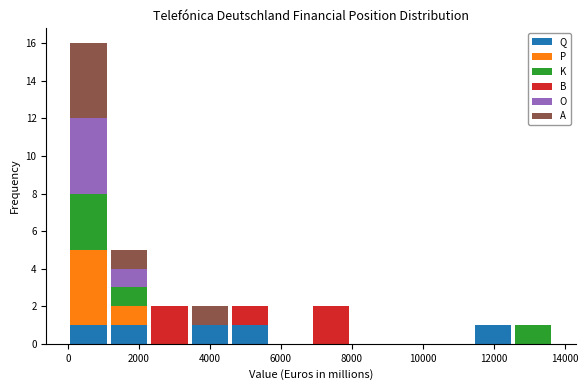

What is the total height of the stacked bar covering 1200 to 2200 on the x-axis? Neither the bar edges nor the heights are printed on the chart, so give them approximately, as read against the axes.

5